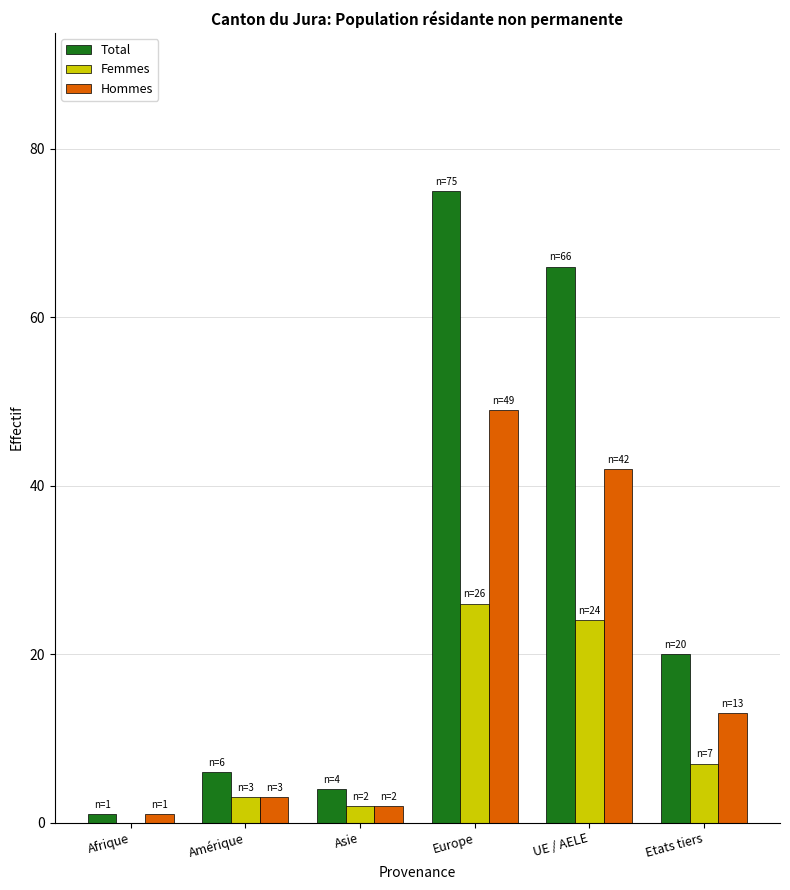

The value of Femmes at Europe is 41. True or false?

False